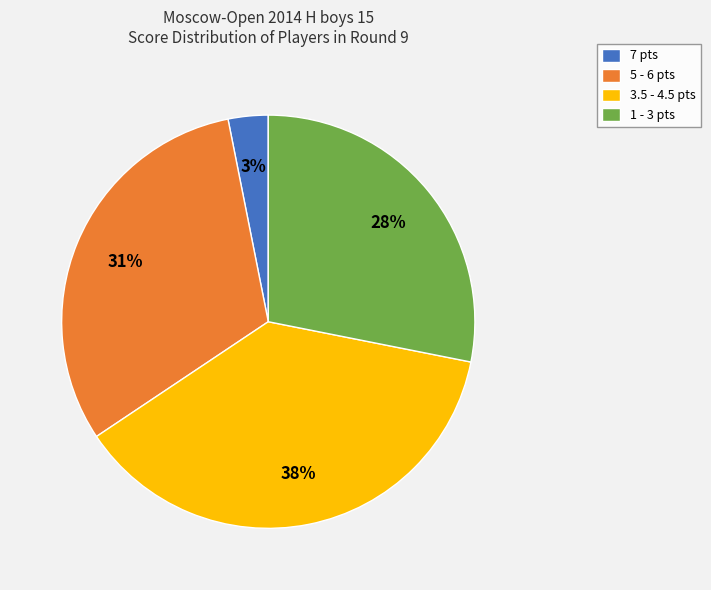

How many segments does this pie chart have?

4